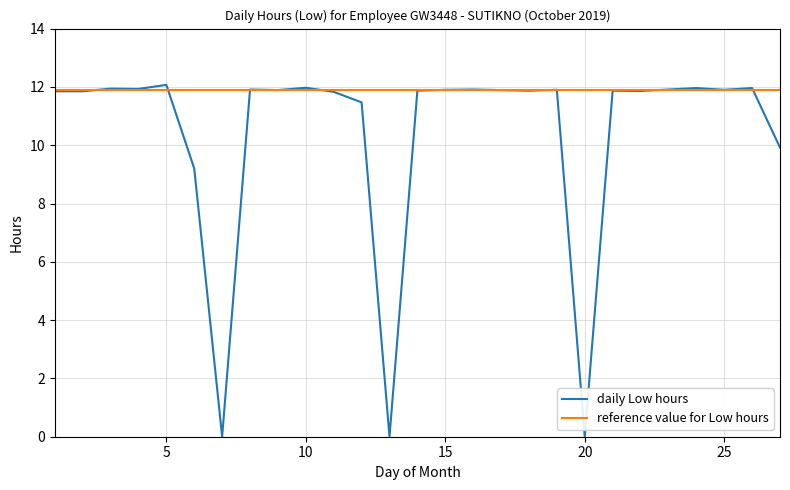

Which series has the largest range (max minus min)?

daily Low hours